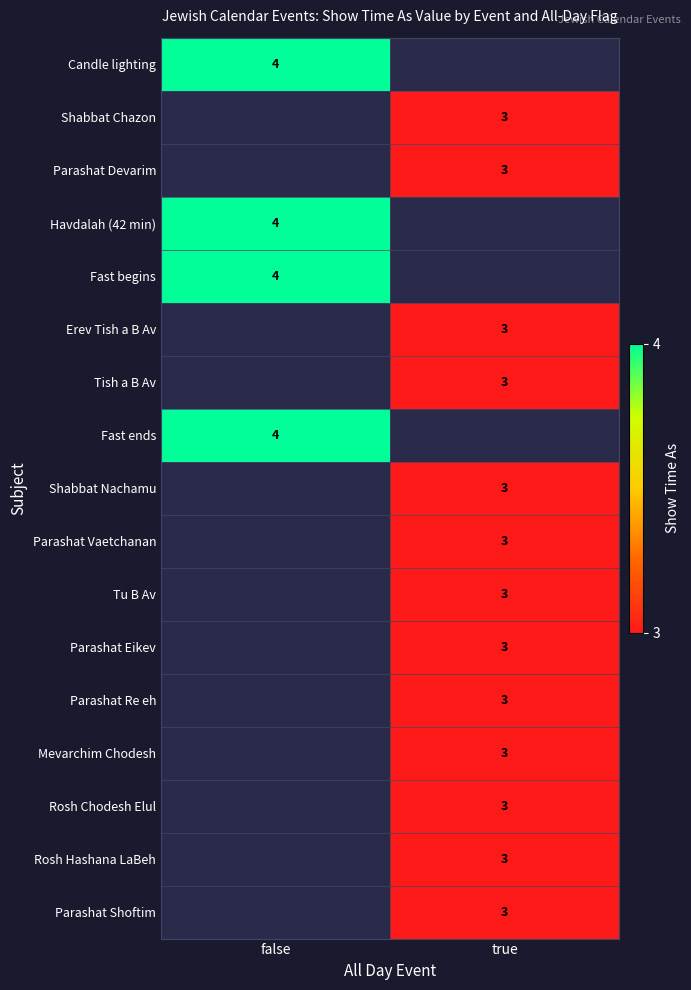

Between true and false, which is larger?

false